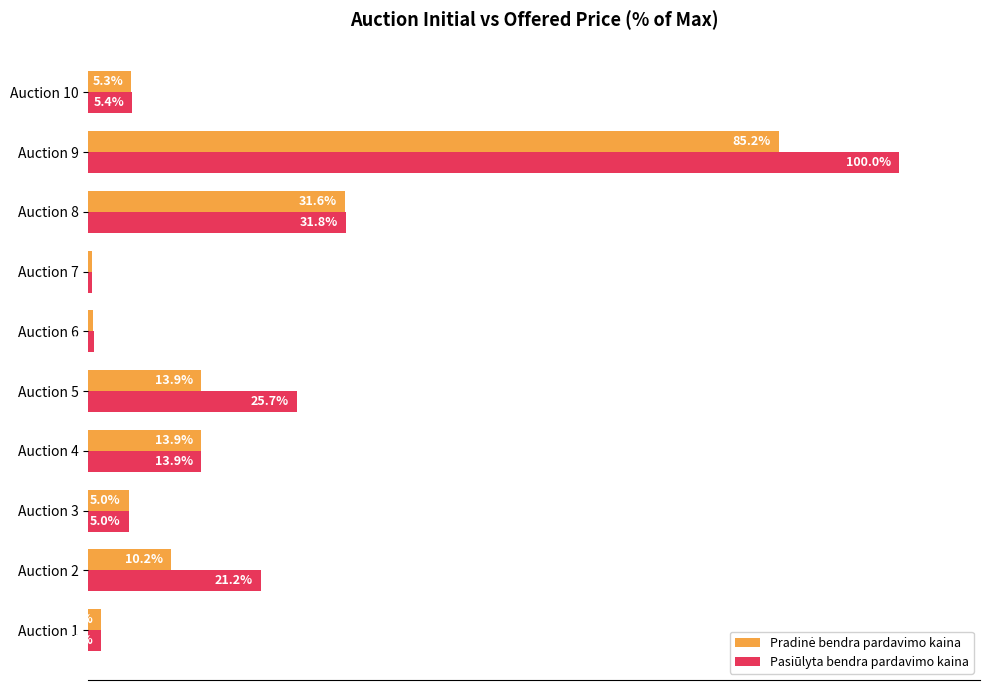

Where is Pasiūlyta bendra pardavimo kaina nearest to the value 50?

Auction 8